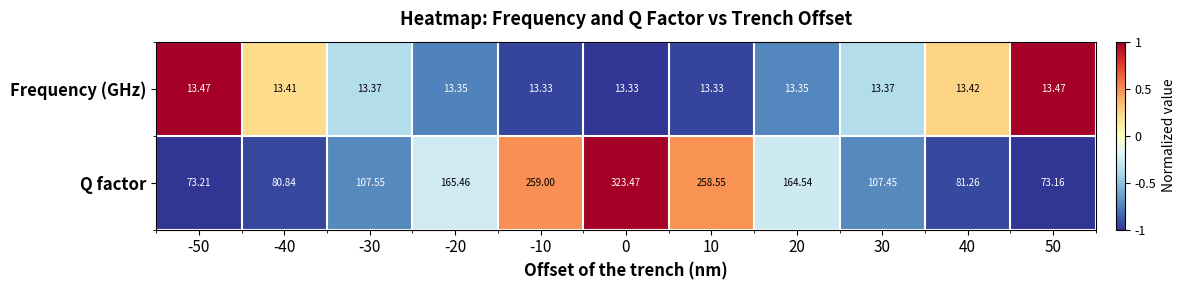

Which series changed the most between 0 and 40?

Q factor